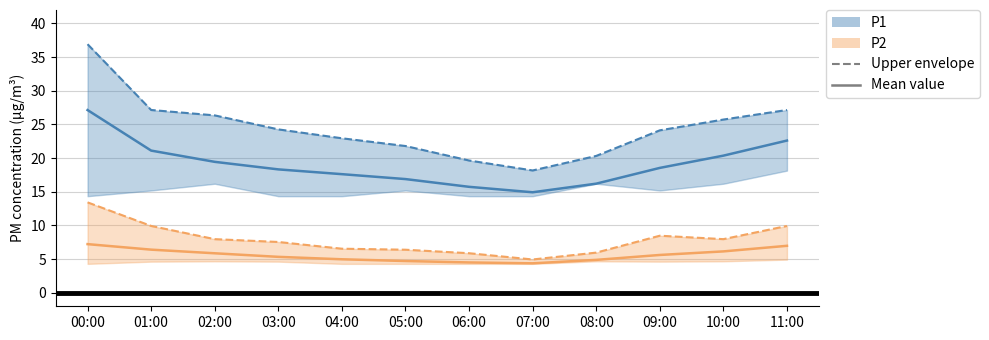

The P1 upper series shows 36.9 at 00:00. True or false?

True